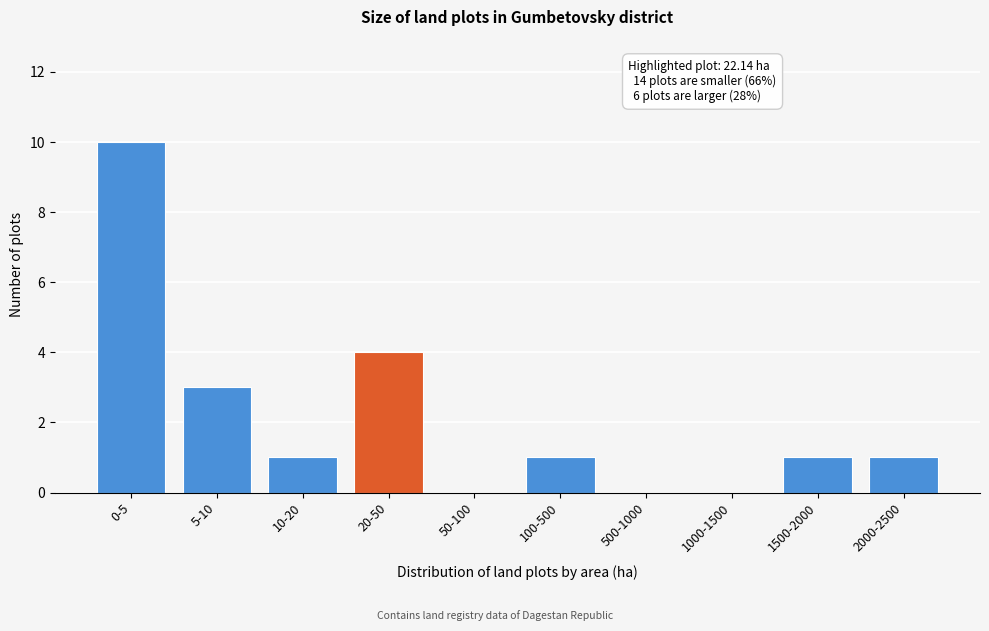

Reading left to right, what are all the values shown in this chart?

0-5=10	5-10=3	10-20=1	20-50=4	50-100=0	100-500=1	500-1000=0	1000-1500=0	1500-2000=1	2000-2500=1